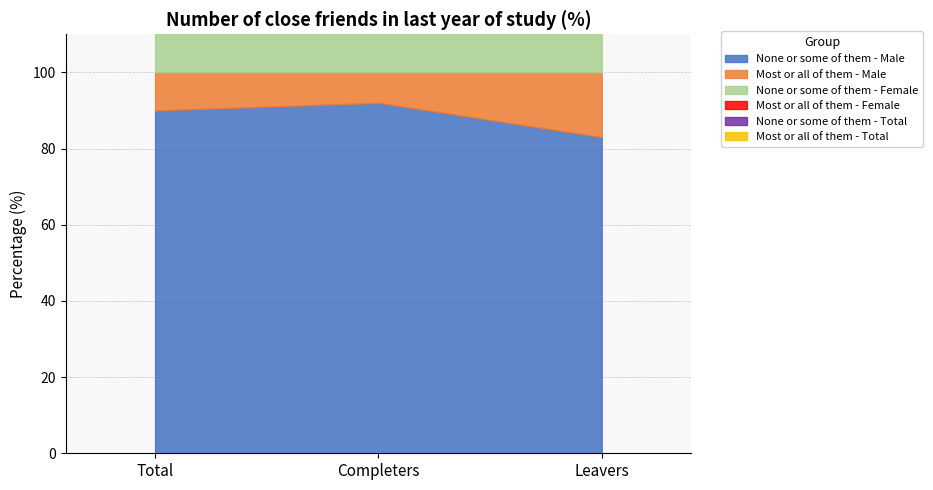

What is the sum of all None or some of them - Total values?

265